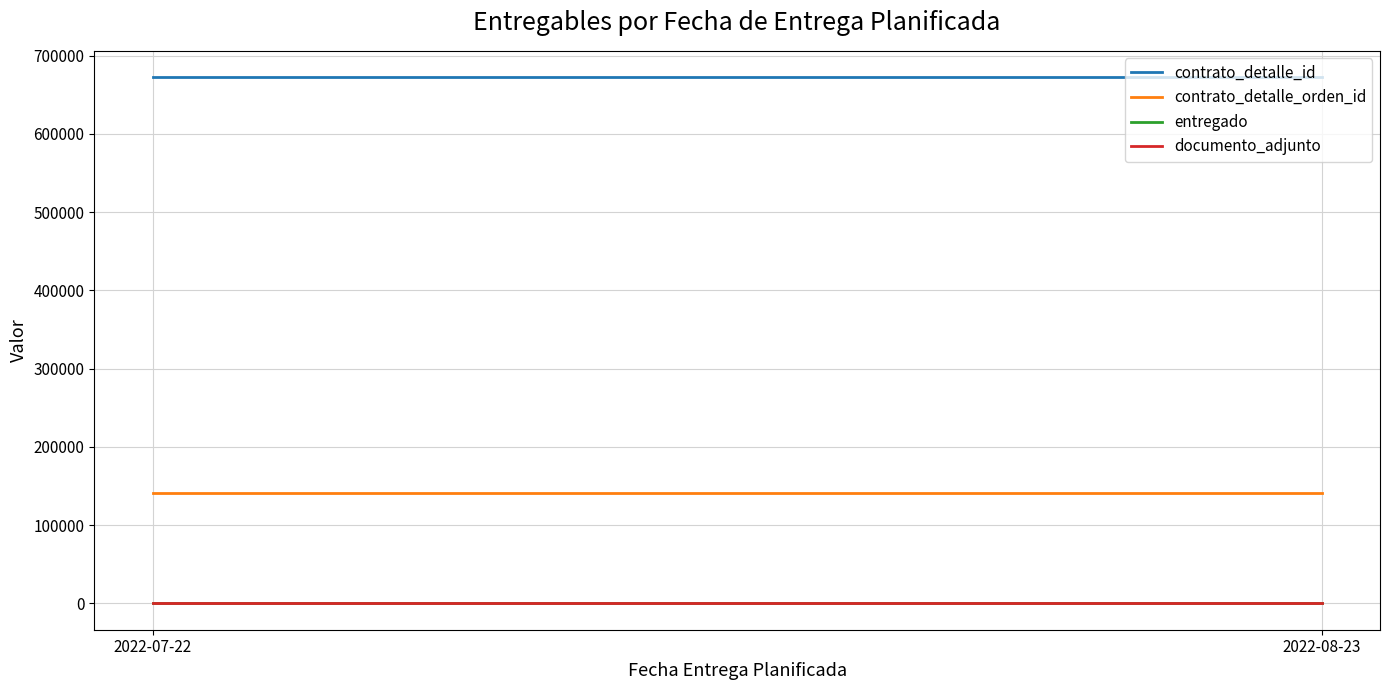

Does the chart display data point markers on the line(s)?

No